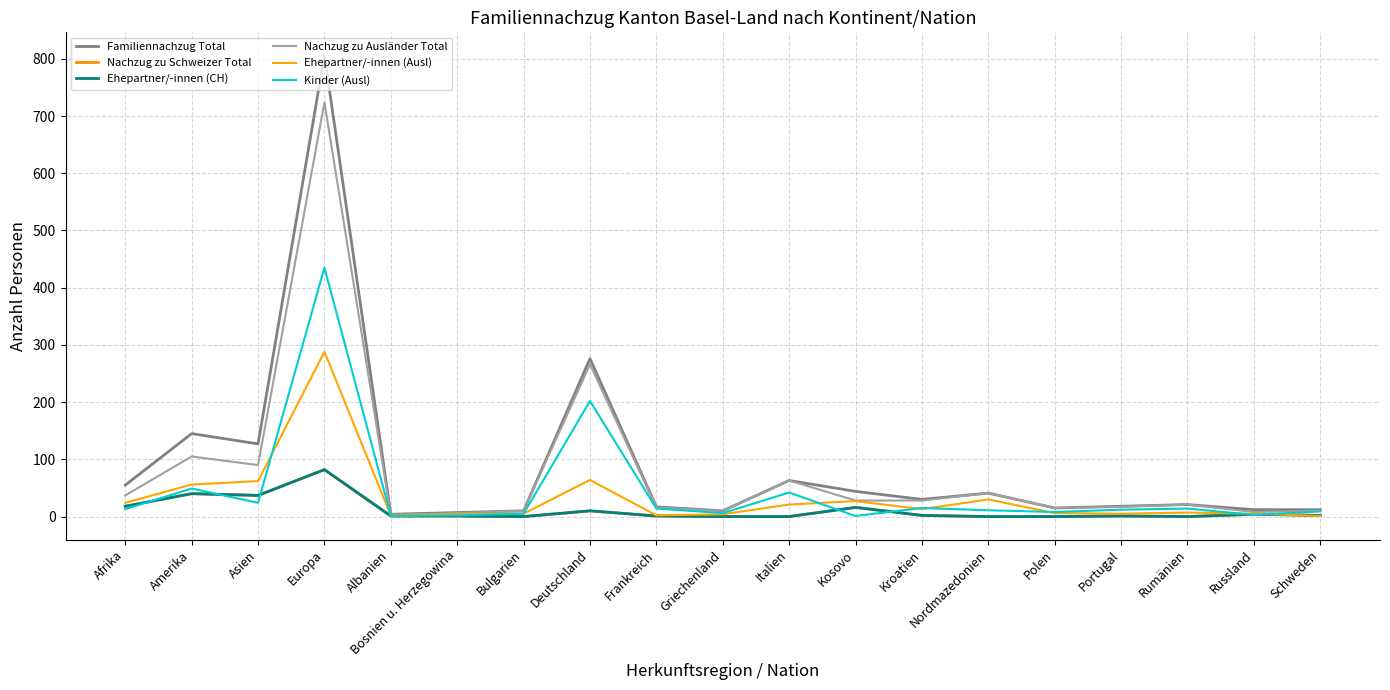

True or false: Kinder (Ausl) has more than 1 points higher than both neighbors.

True